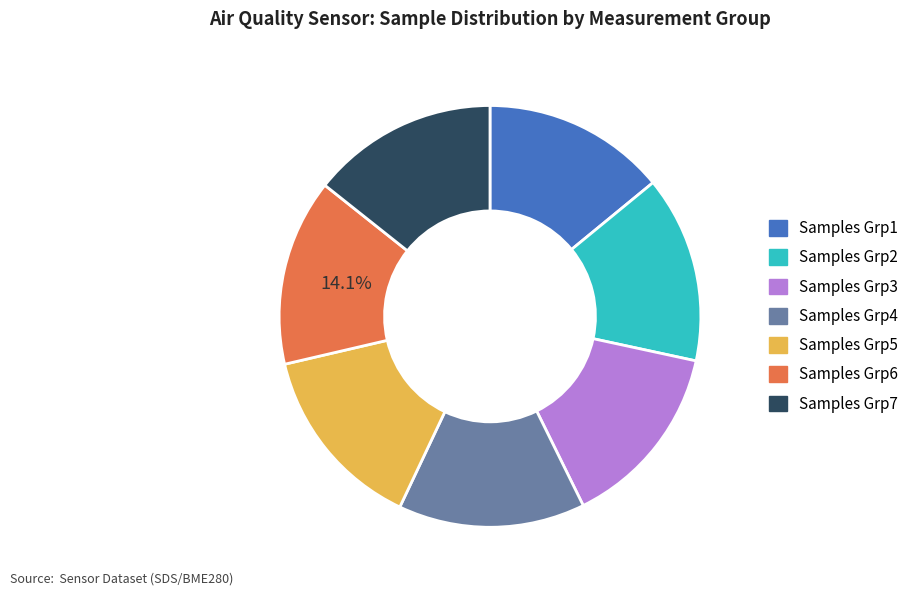

Is there a majority slice in this chart?

No